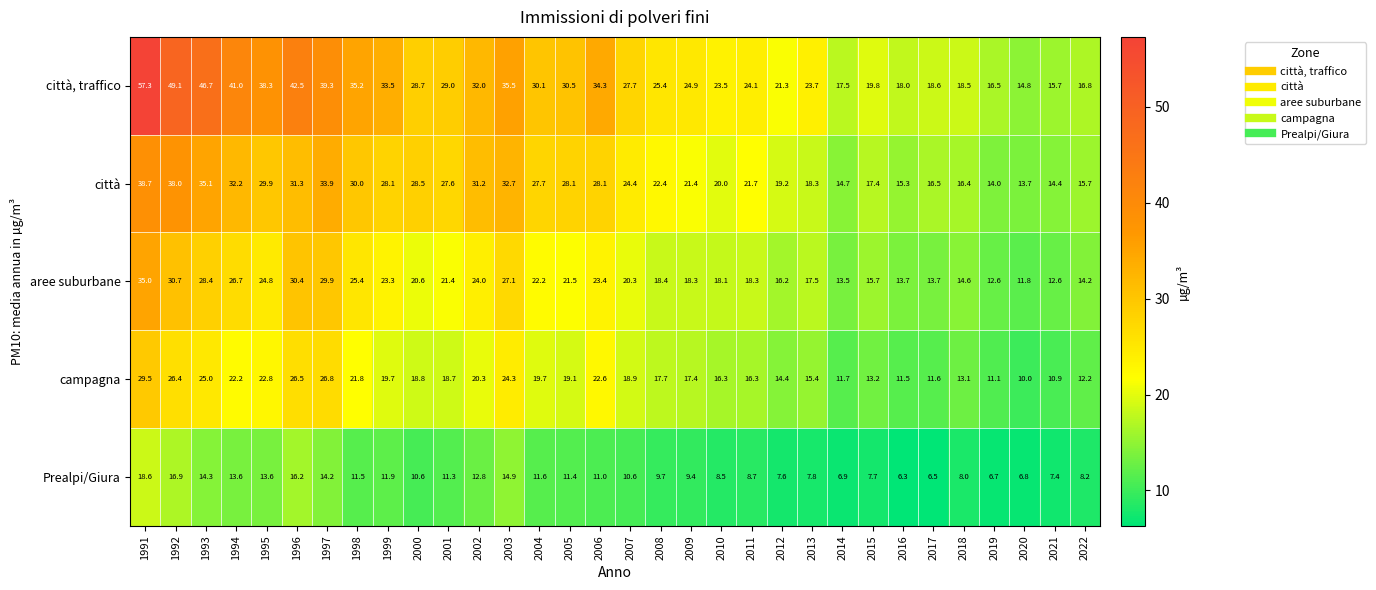

Which series has the largest range (max minus min)?

città, traffico